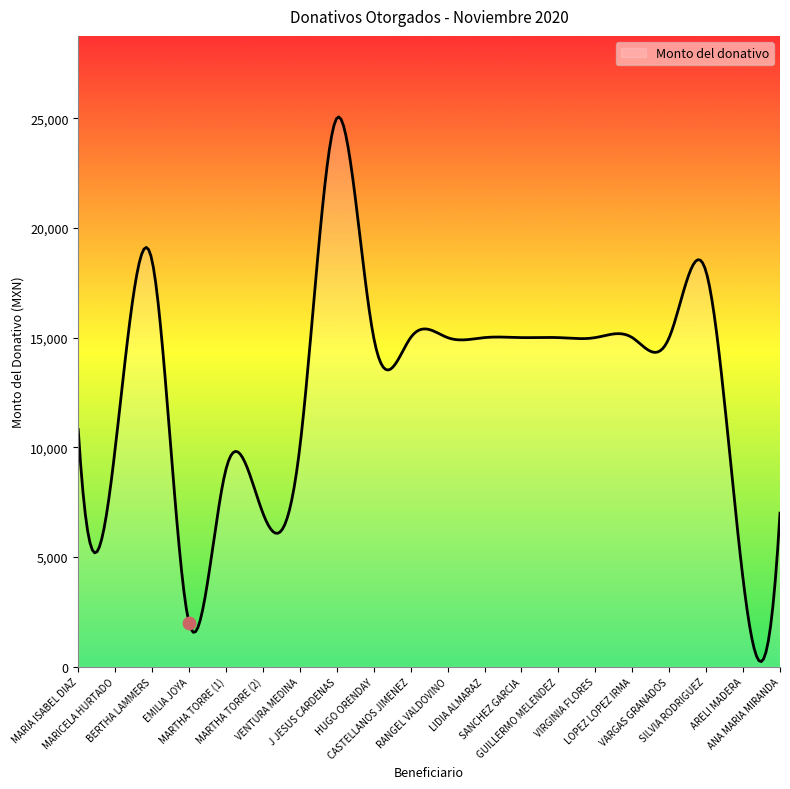

Approximately how many times larger is the value at J JESUS CARDENAS compared to VENTURA MEDINA?

2.5